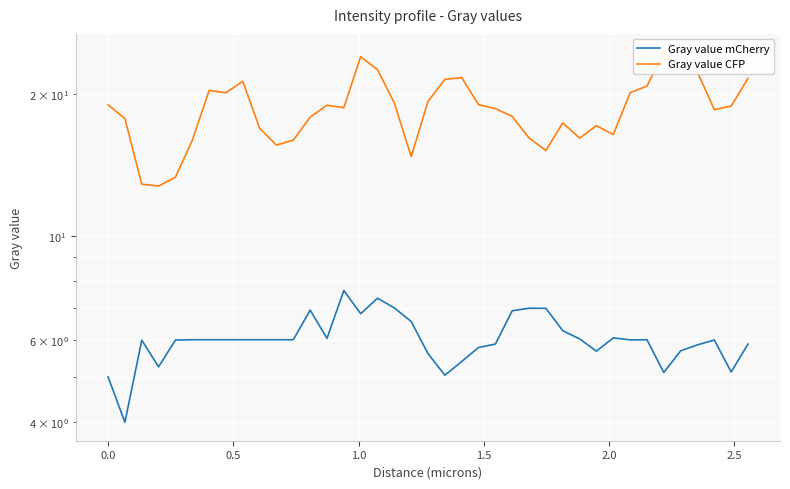

True or false: Gray value mCherry and Gray value CFP cross at least once.

False